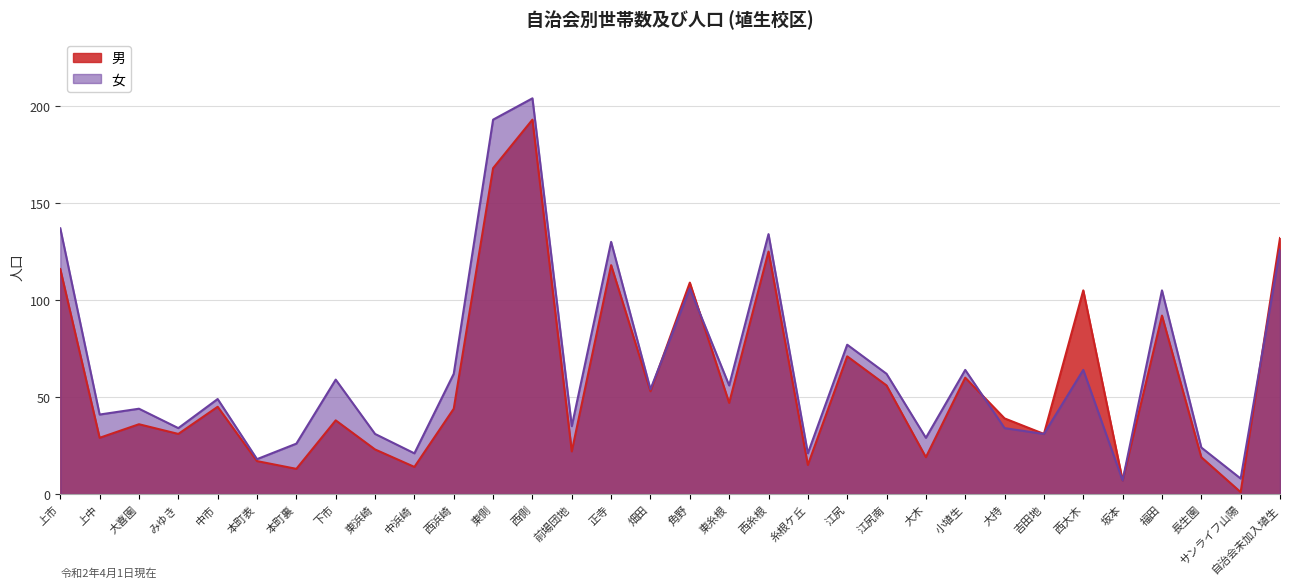

True or false: 女 has more than 2 interior local peaks.

True